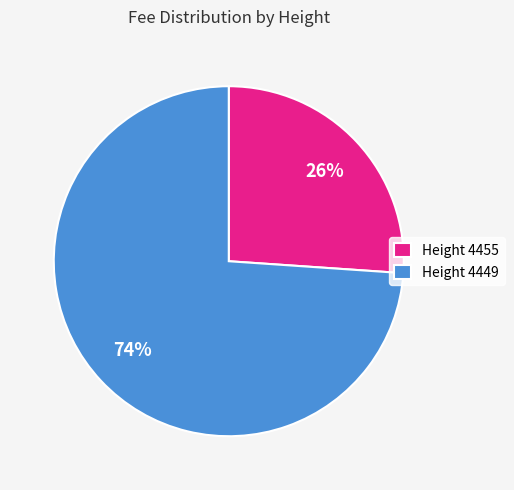

To the nearest percent, what percentage of the pie is Height 4449?

74%